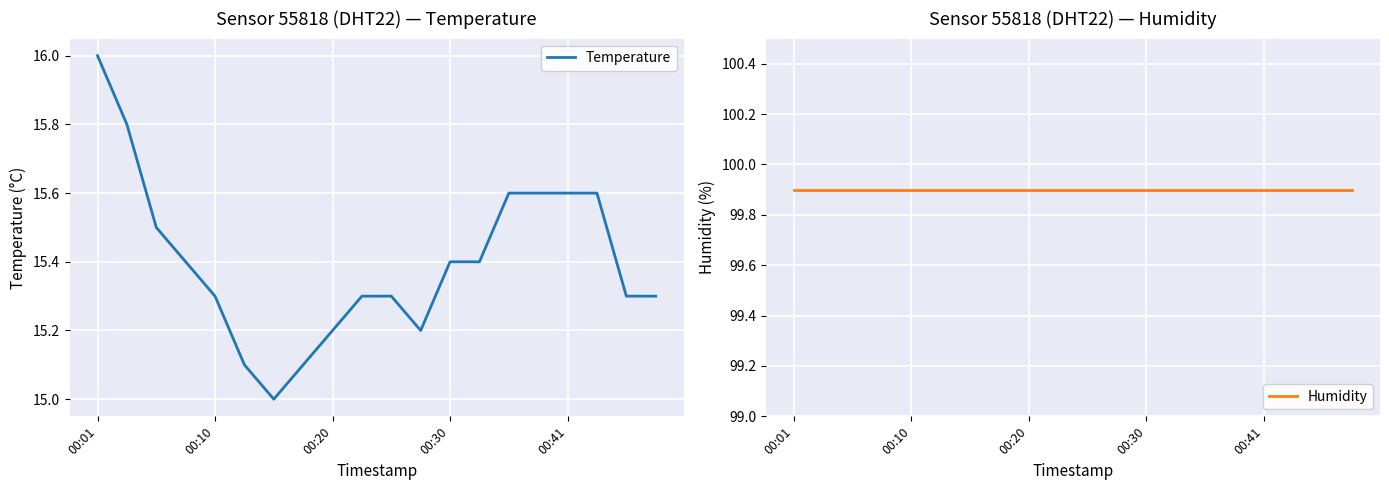

At which category is the sum across all series the highest?

00:01